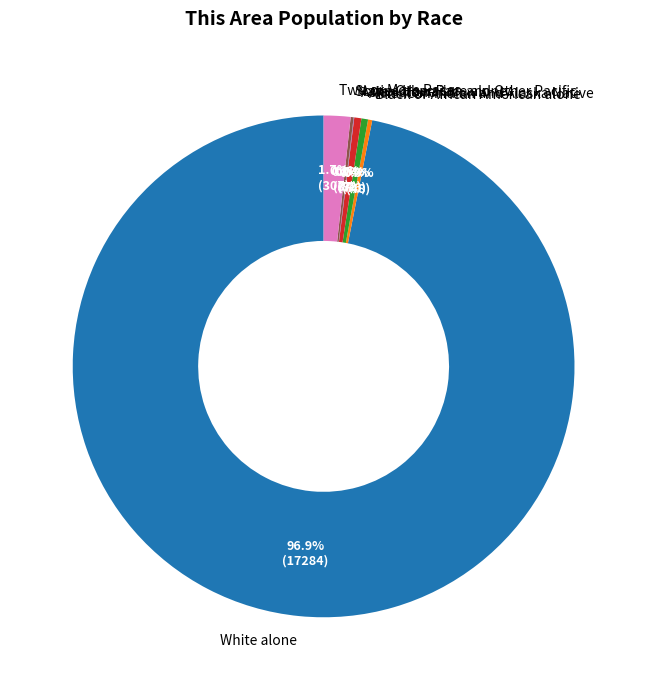

To the nearest percent, what percentage of the pie is Two or More Races?

2%